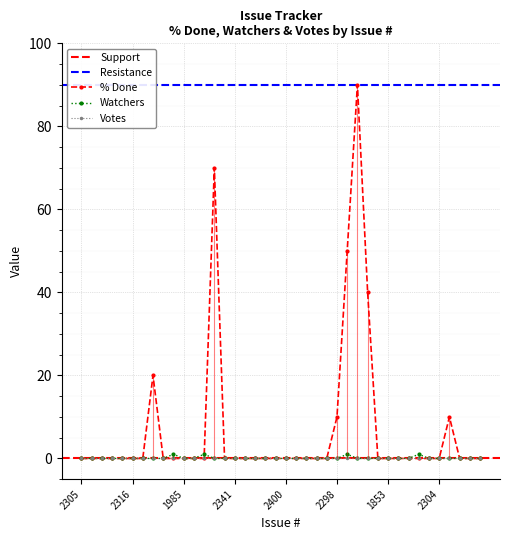

At 2435, list the series in order from largest to smallest.

% Done, Watchers